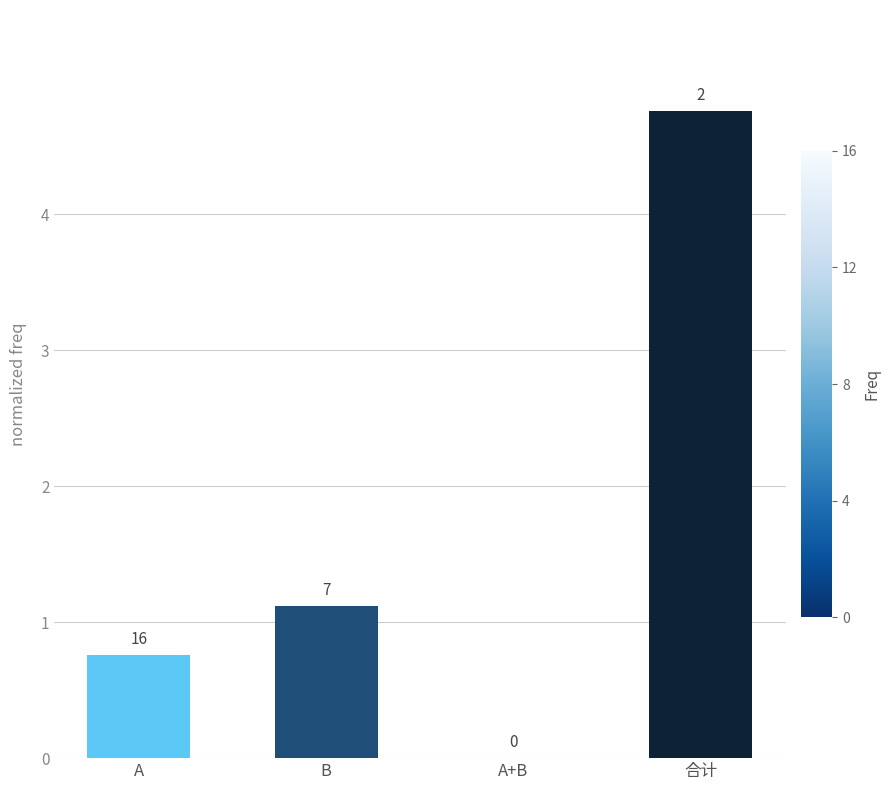

Are the bars grouped side by side (vs. stacked)?

No